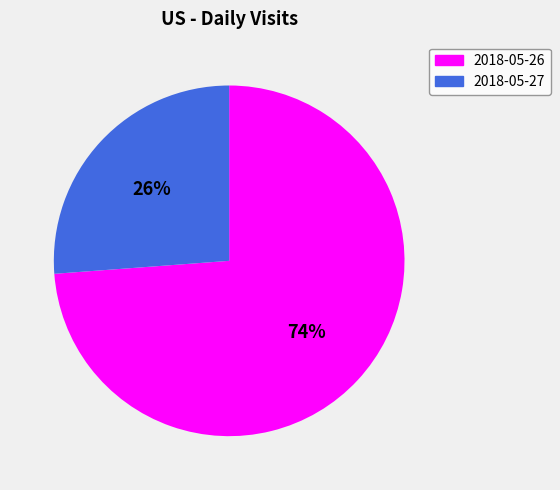

Which slice represents more than half of the pie?

2018-05-26